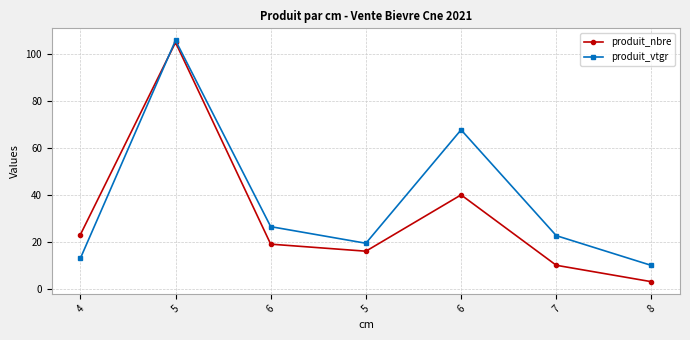

Reading left to right, transcribe all the data shown in this chart.

produit_nbre: 23.0	105.0	19.0	16.0	40.0	10.0	3.0
produit_vtgr: 12.9	105.8	26.5	19.4	67.7	22.6	9.9